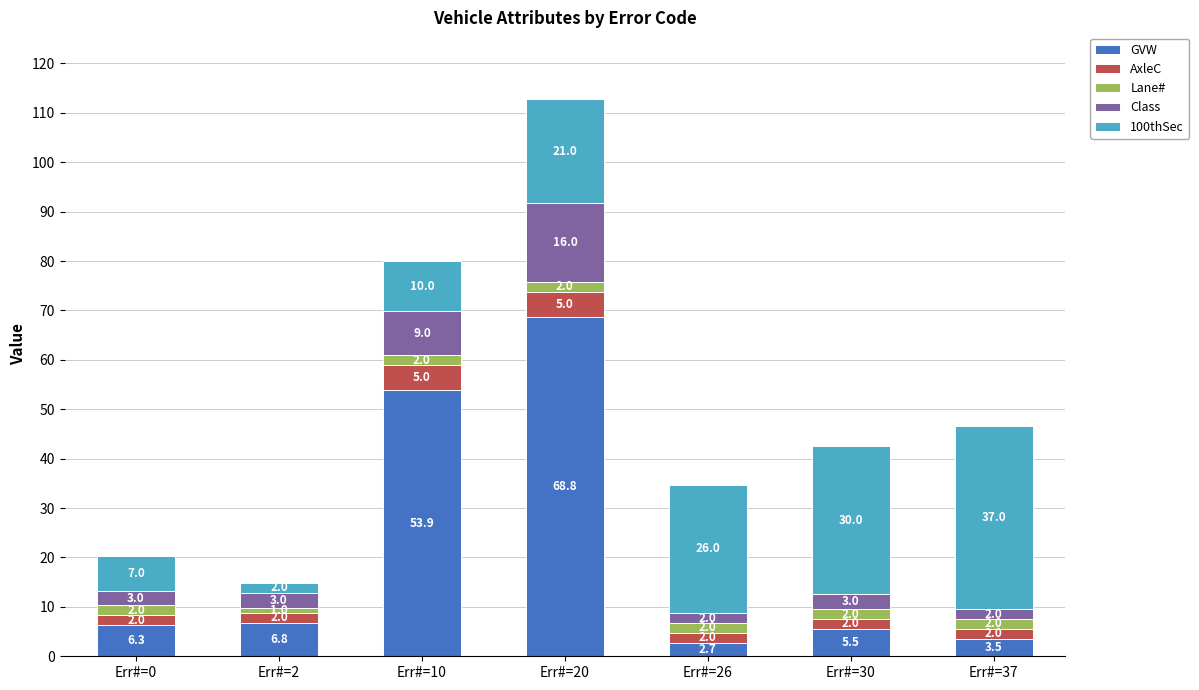

What is the total value across all series at Err#=10?

79.9